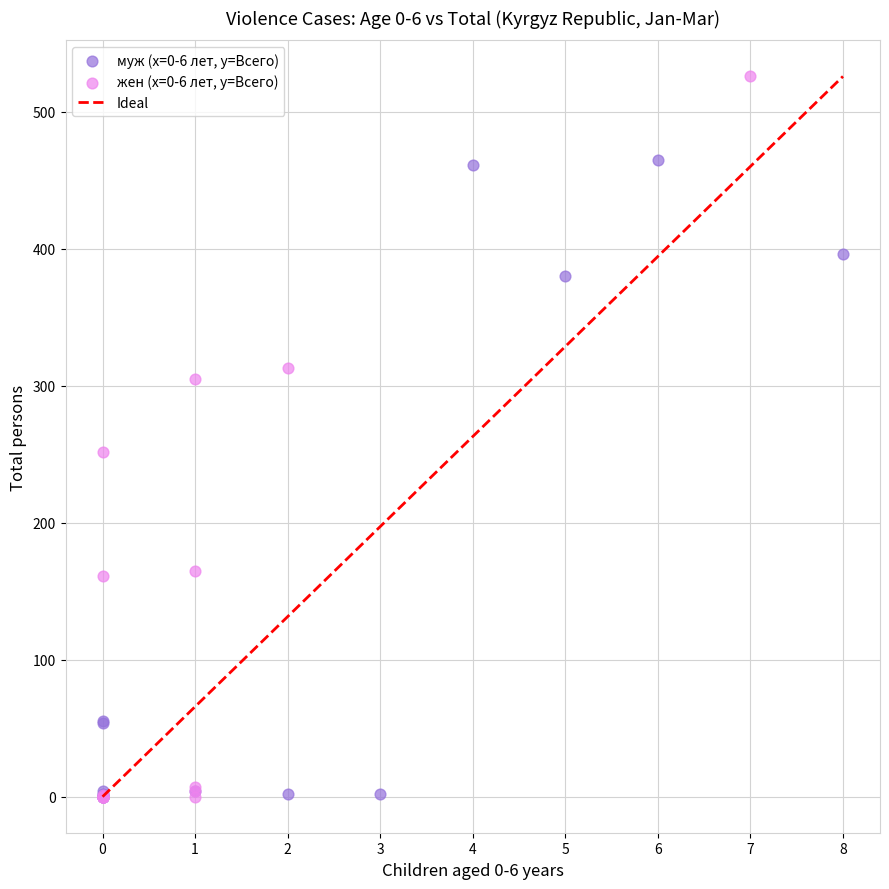

Which series reaches the maximum Y coordinate?

жен (x=0-6 лет, y=Всего)